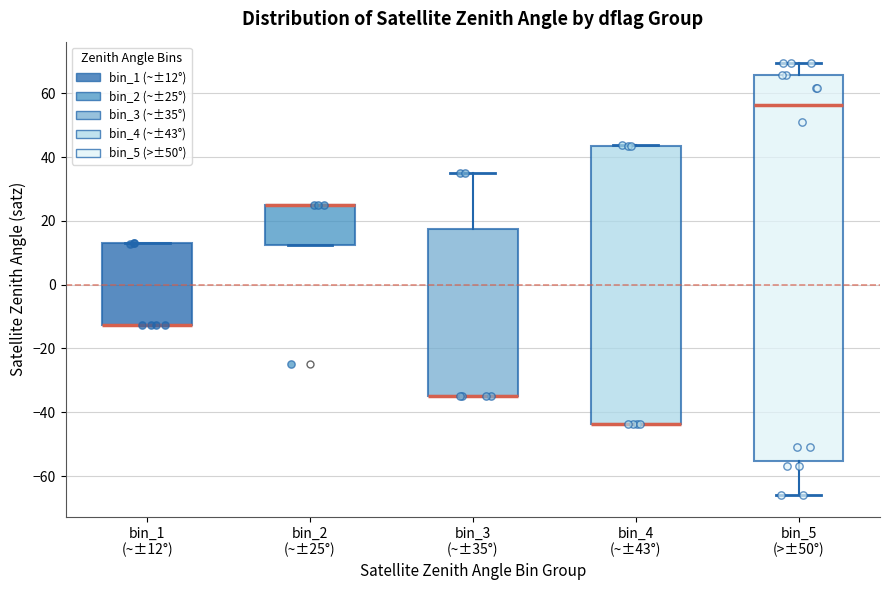

Reading left to right, transcribe this box plot: for each box, give where its median line is, the range the box spans, and where its two whiskers end, as read against the y-axis. The values are not printed on the chart, so give them approximately, as read against the axis.

bin_1 (~±12°): median -12 (drawn on the box's lower edge), box -12 to 12, whiskers -12 to 14
bin_2 (~±25°): median 24 (drawn on the box's upper edge), box 12 to 24, whiskers 12 to 26
bin_3 (~±35°): median -34 (drawn on the box's lower edge), box -34 to 18, whiskers -34 to 36
bin_4 (~±43°): median -44 (drawn on the box's lower edge), box -44 to 44, whiskers -44 to 44
bin_5 (>±50°): median 56, box -56 to 66, whiskers -66 to 70